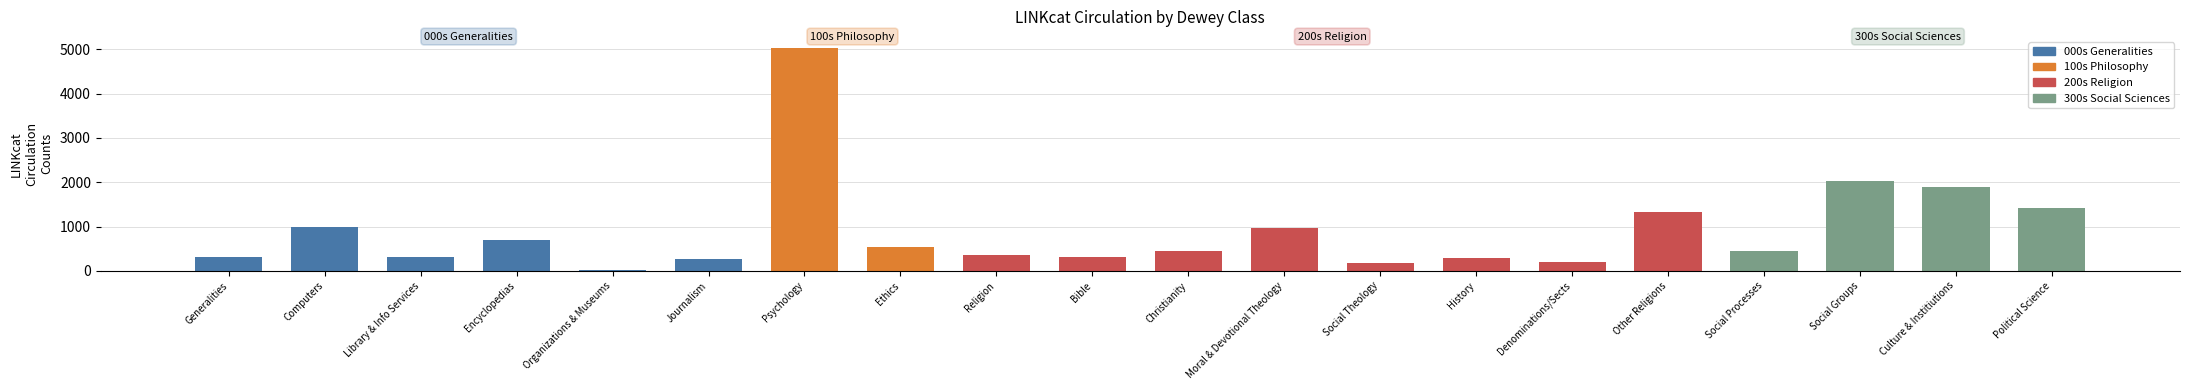

What is the sum of all values?

17989